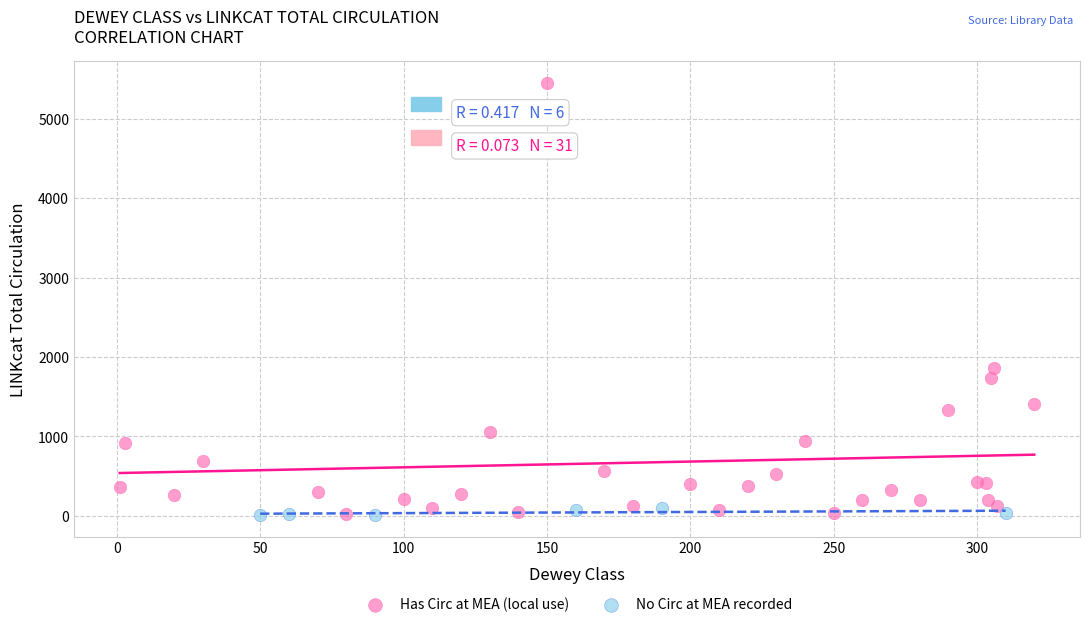

What are all the series names shown in the legend?

Has Circ at MEA (local use), No Circ at MEA recorded